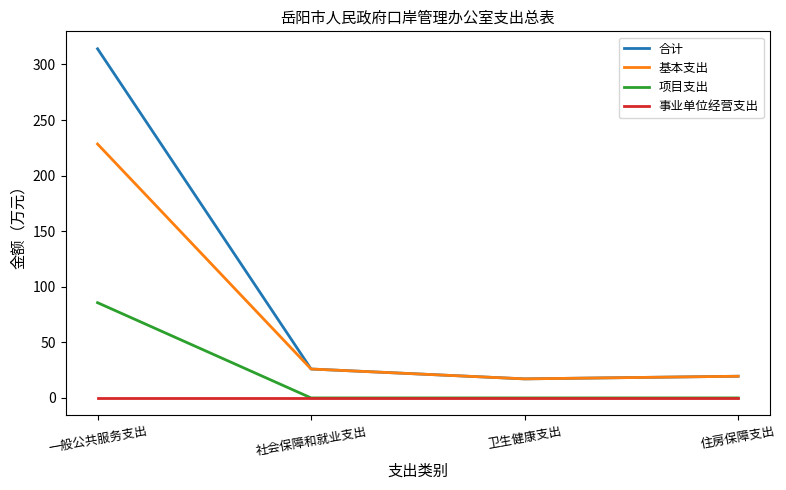

How many lines are shown in the chart?

4